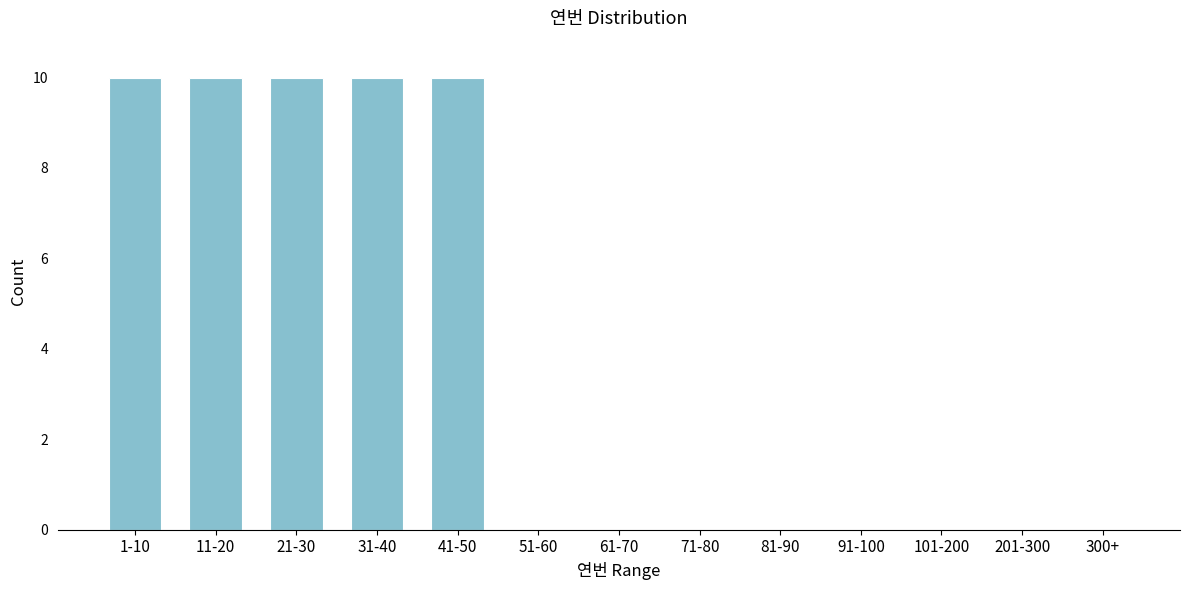

Reading right to left, transcribe all the data shown in this chart.

300+=0	201-300=0	101-200=0	91-100=0	81-90=0	71-80=0	61-70=0	51-60=0	41-50=10	31-40=10	21-30=10	11-20=10	1-10=10